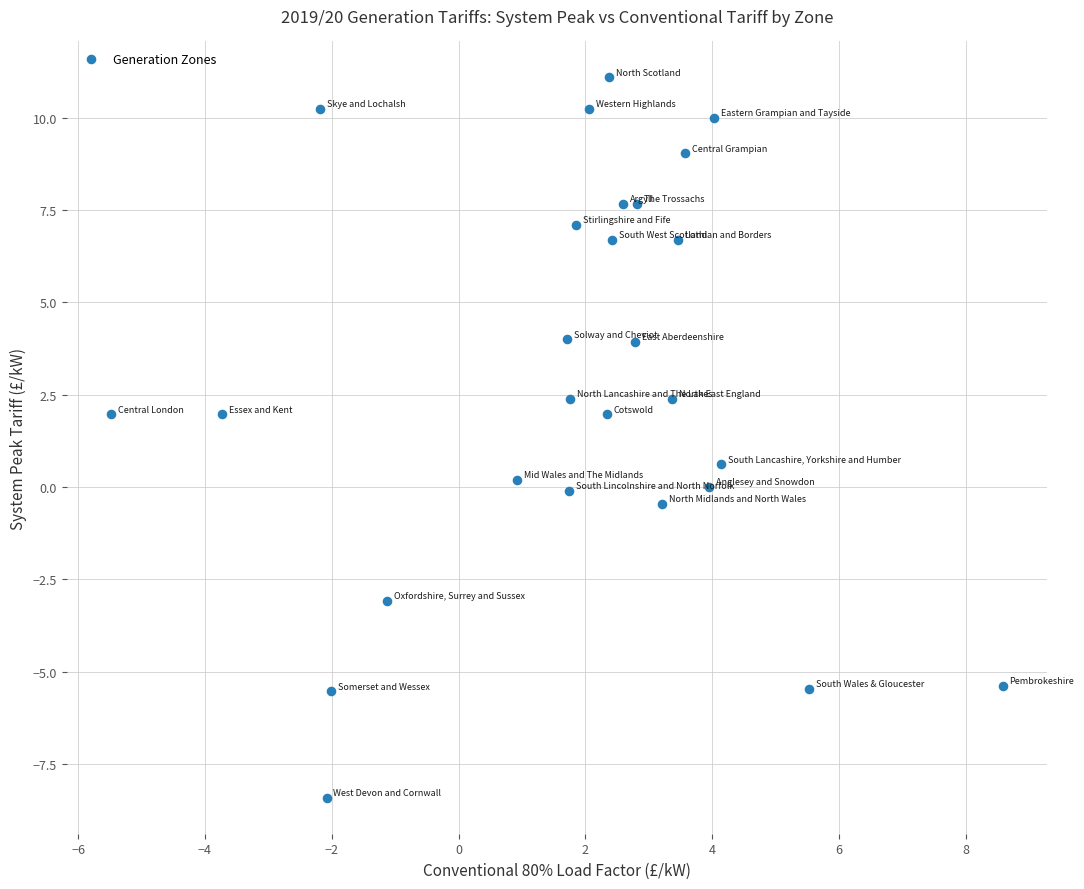

What is the range of X values (max minus min)?

14.1